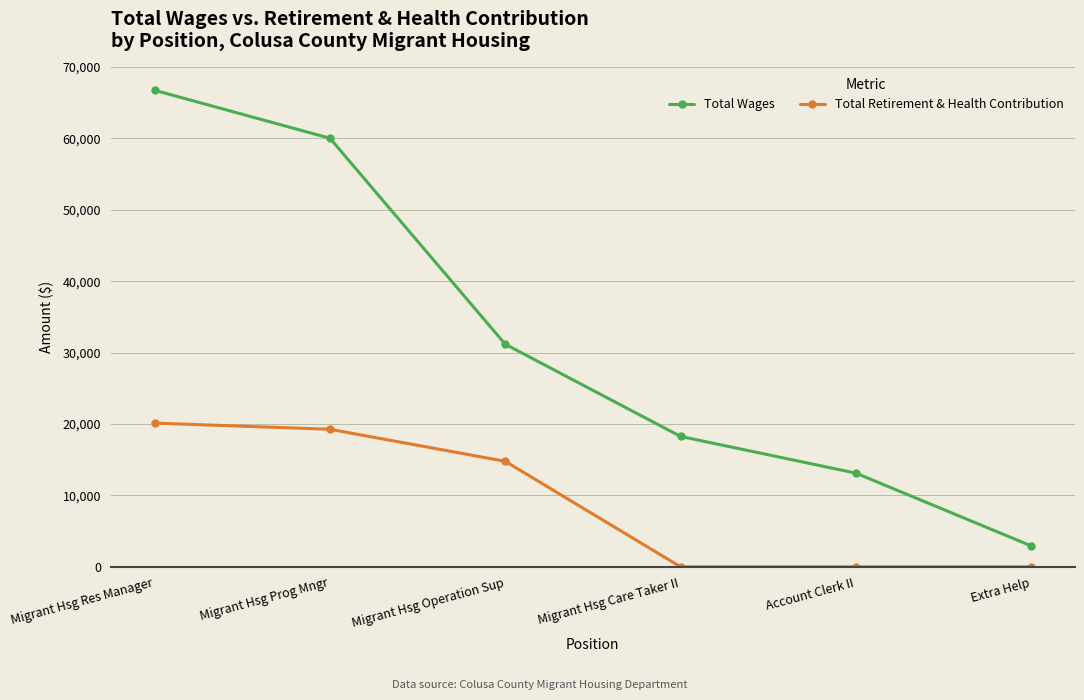

Is the value of Total Wages at Migrant Hsg Operation Sup greater than the value of Total Retirement & Health Contribution at Migrant Hsg Prog Mngr?

Yes